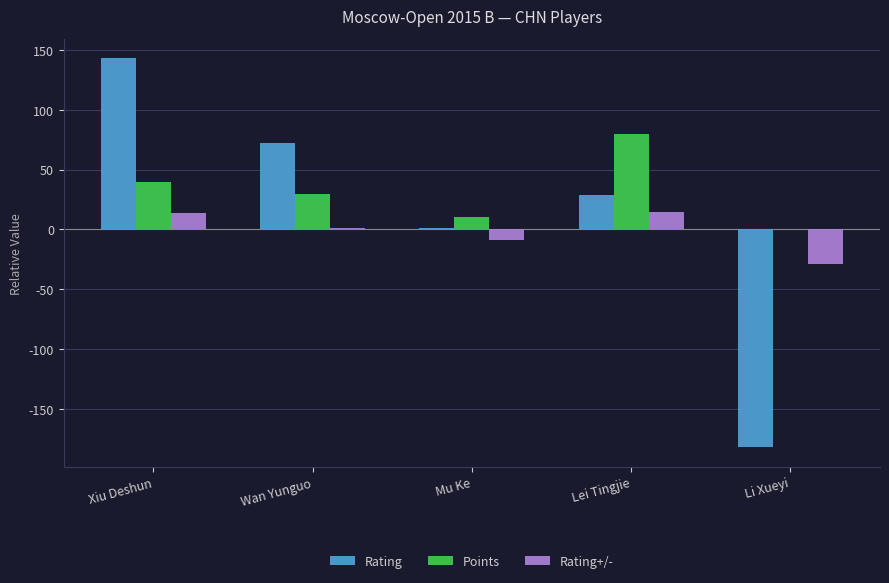

Between Xiu Deshun and Lei Tingjie, which series saw the biggest shift?

Rating